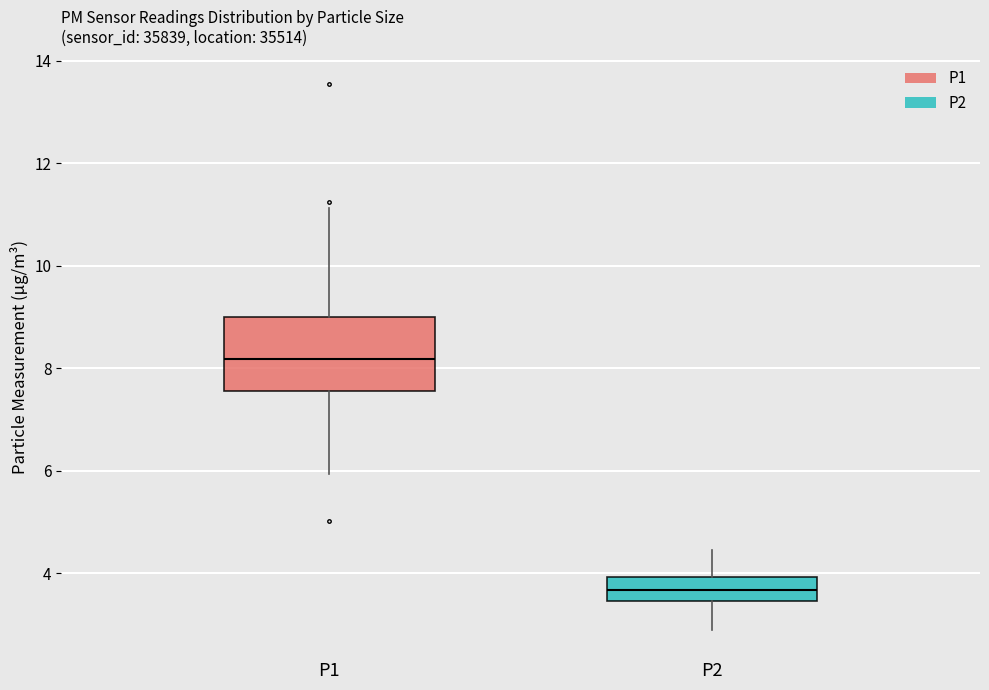

Which box has the lowest median line?

P2